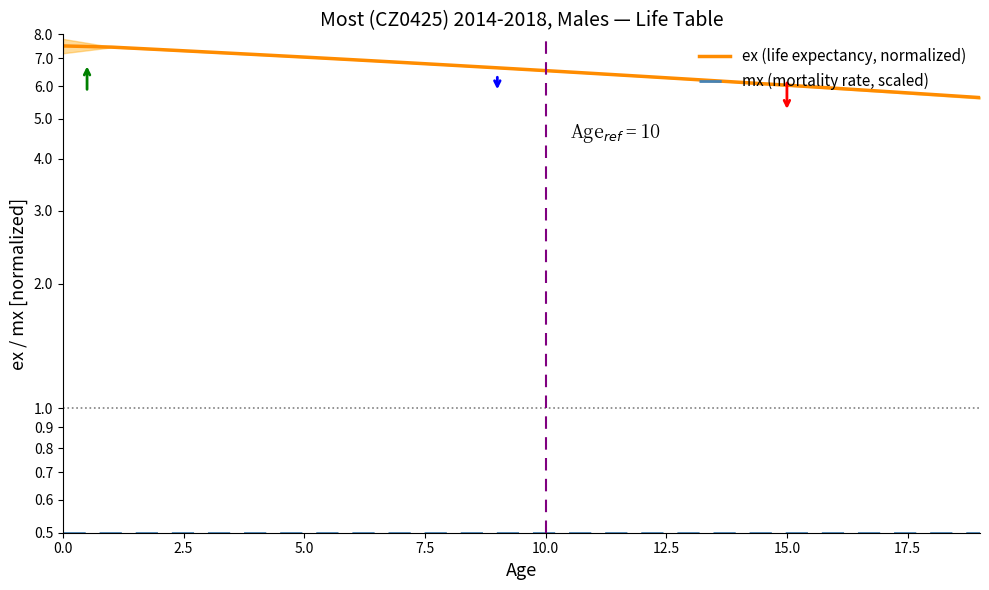

What is the value of the ex (life expectancy, normalized) point at the 16th from the left?

6.0